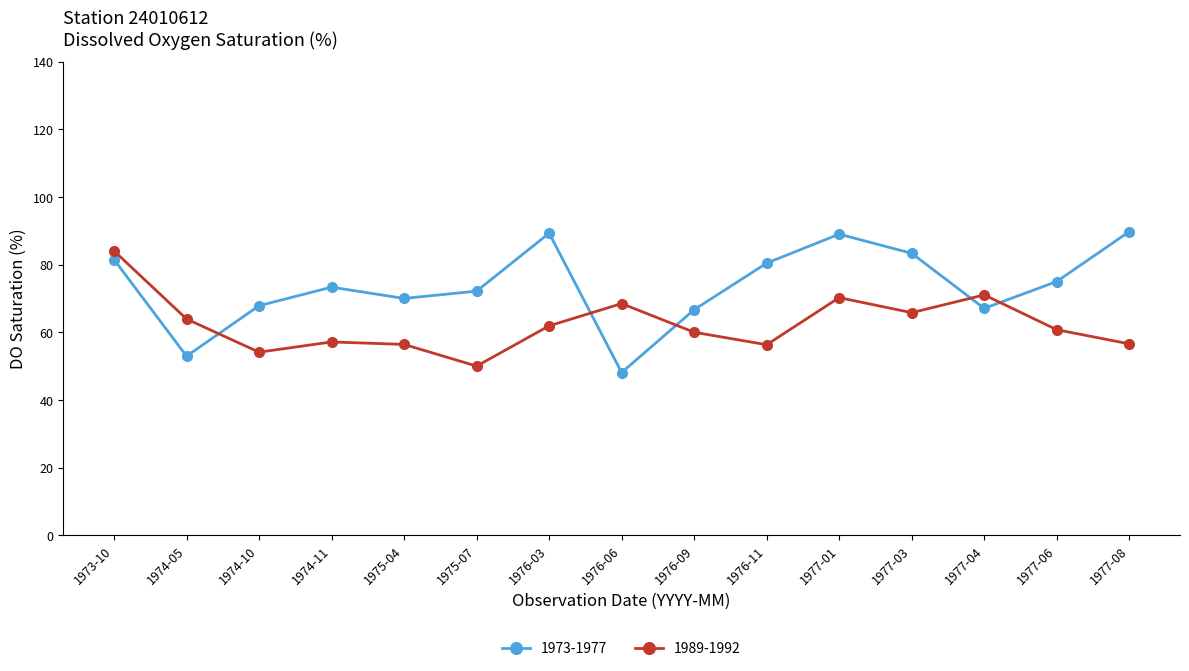

The 1989-1992 series shows 84.0 at 1973-10. True or false?

True